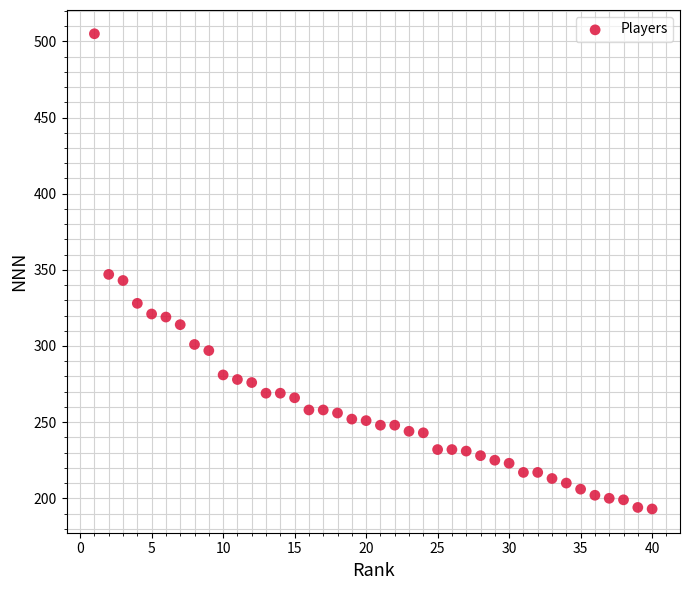

What is the range of X values (max minus min)?

39